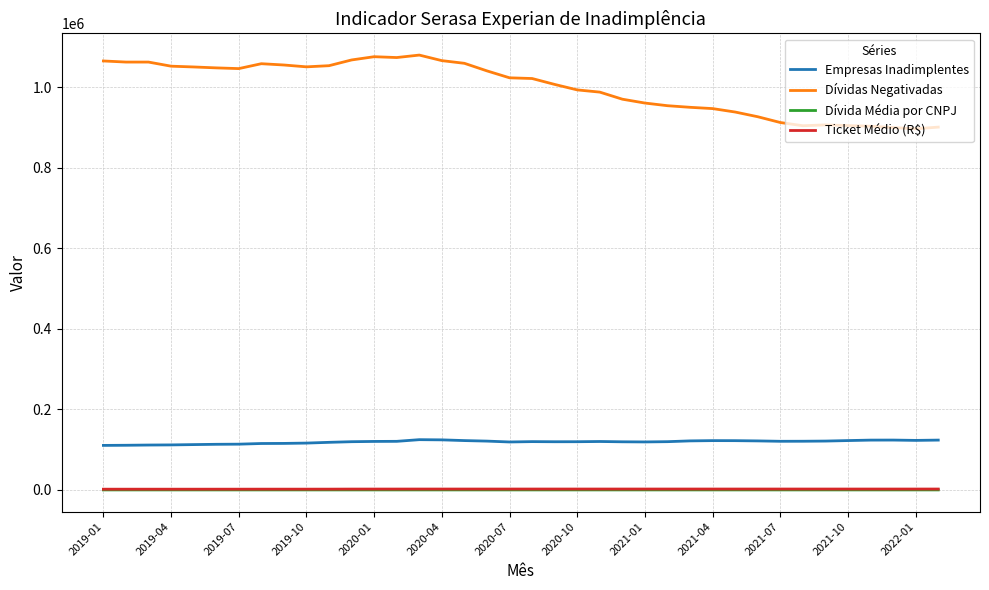

True or false: Ticket Médio (R$) and Empresas Inadimplentes cross at least once.

False